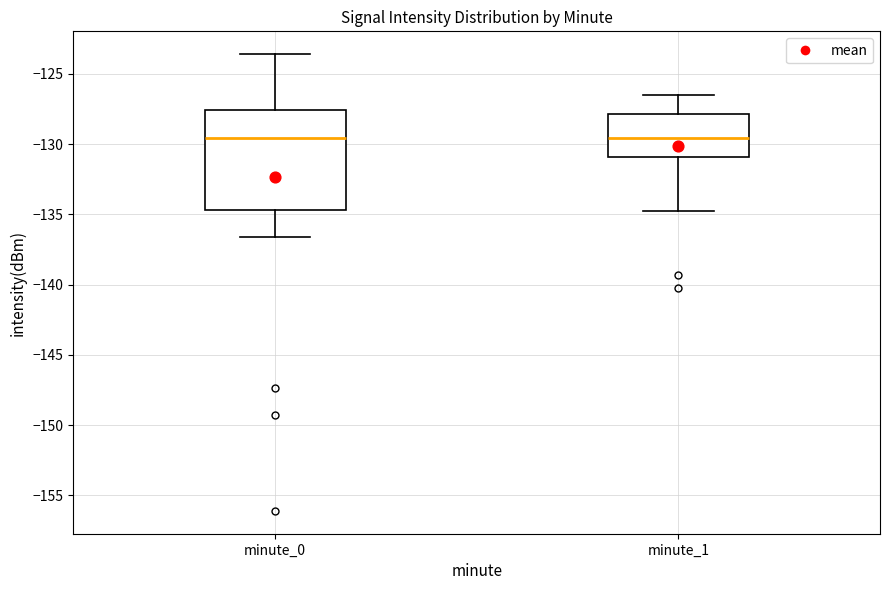

Where does the lower whisker of the box for minute_1 end on the y-axis? The values are not printed on the chart, so give them approximately, as read against the axis.

-135.0